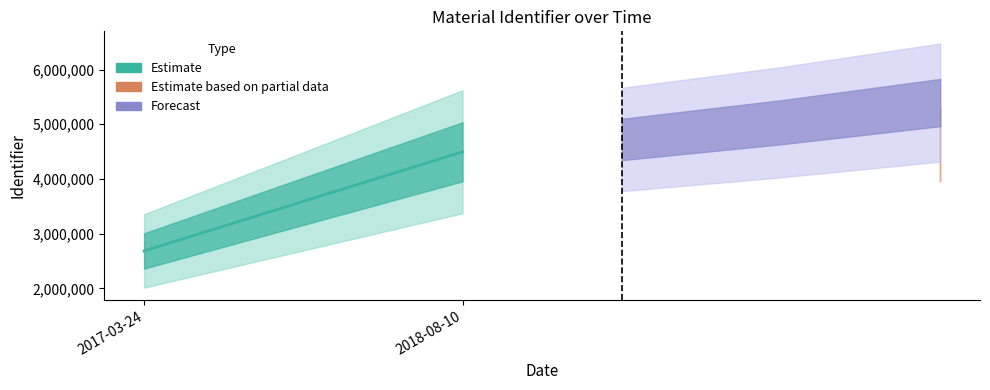

Rank the categories by value from highest to lowest.

2018-08-10, 2017-03-24